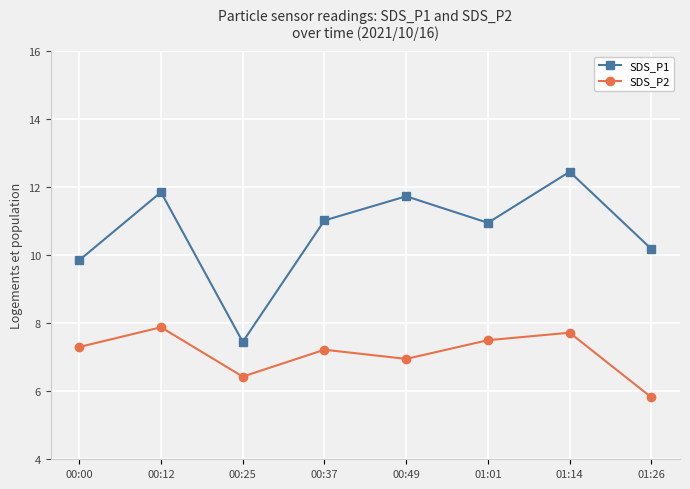

Is the value of SDS_P1 at 00:25 greater than the value of SDS_P2 at 00:25?

Yes